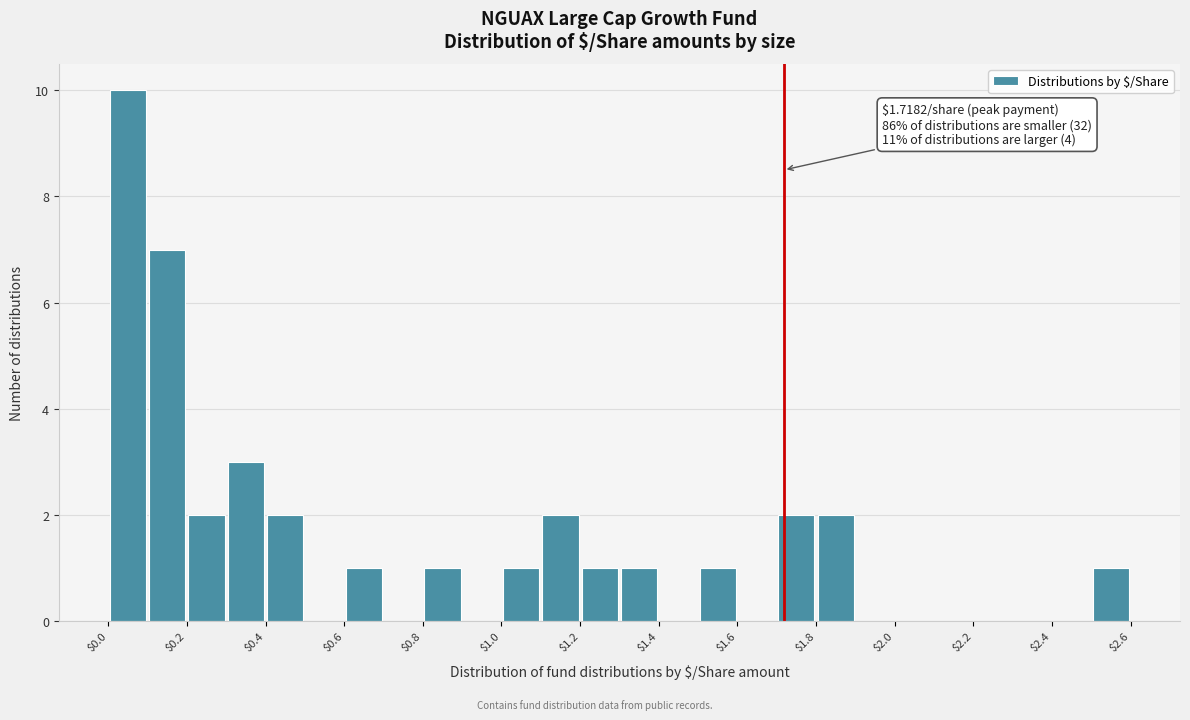

Over which range of the x-axis is the bar tallest?

0.0 to 0.1